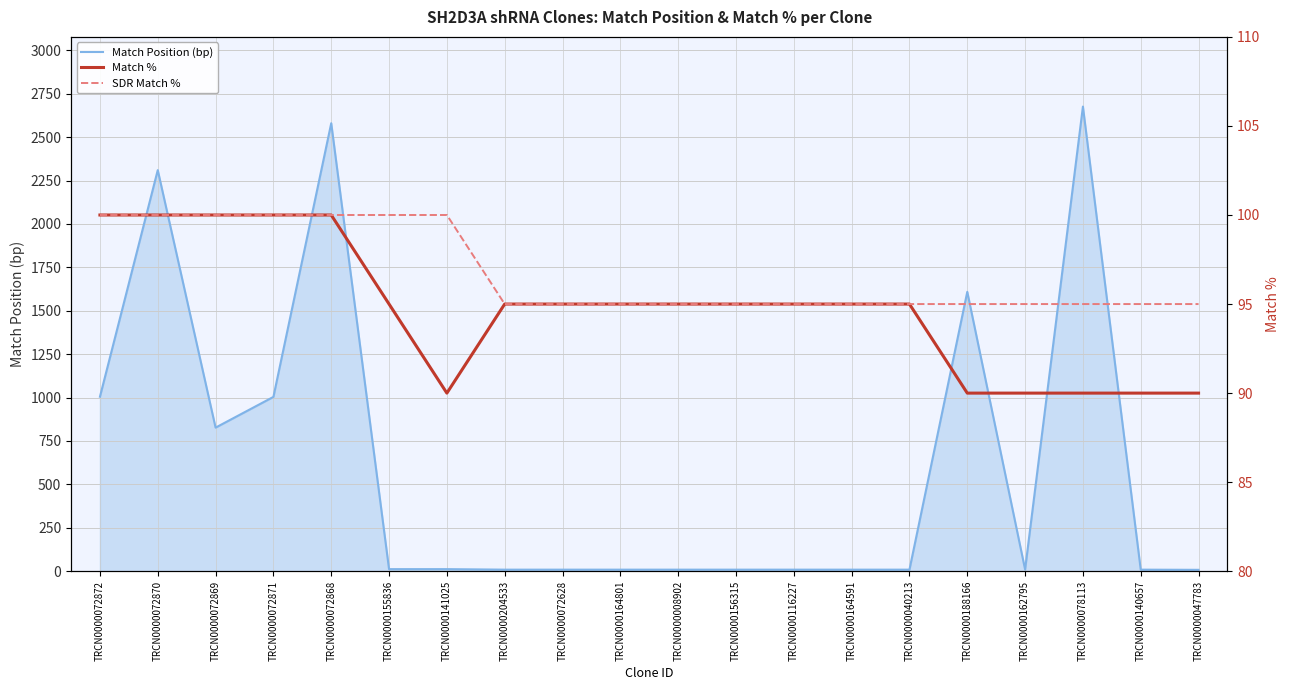

True or false: Match Position (bp) and SDR Match % cross at least once.

True